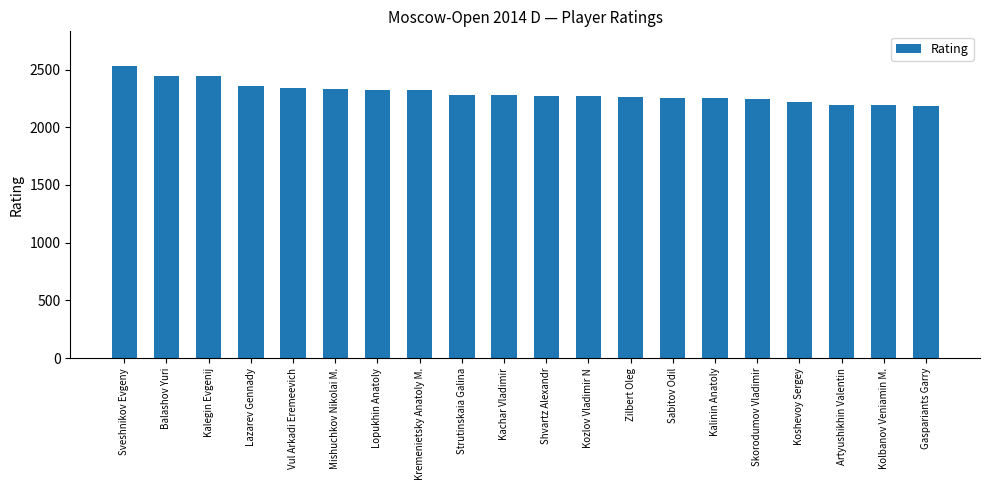

What is the change in value from Vul Arkadi Eremeevich to Skorodumov Vladimir?

-89